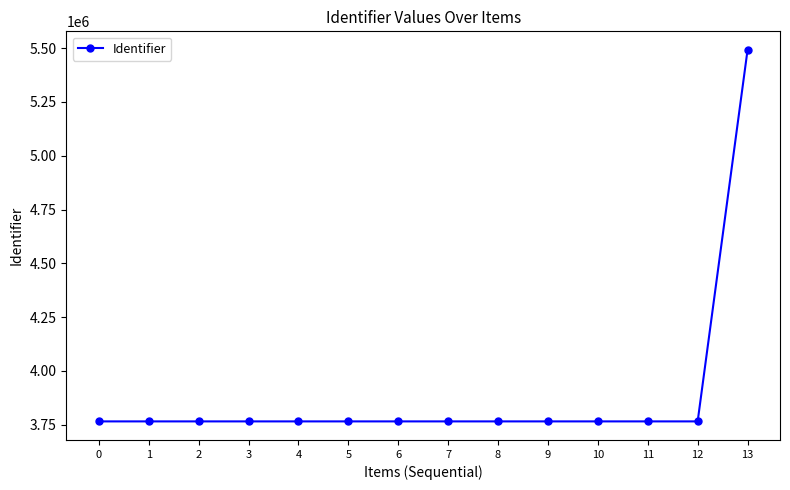

How many distinct data groups are displayed?

1